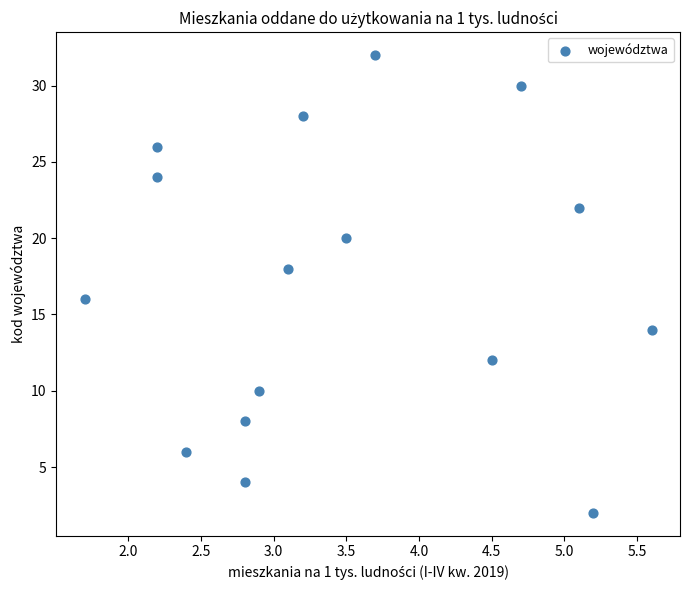

What is the range of Y values (max minus min)?

30